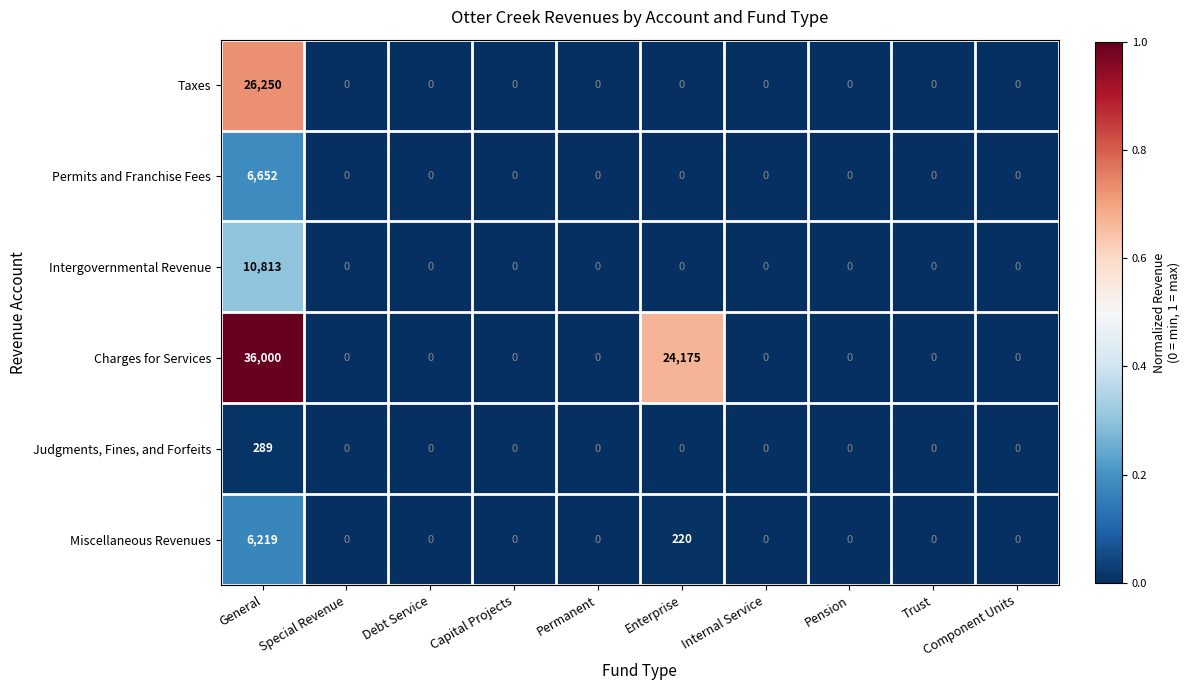

Which series has the largest range (max minus min)?

Charges for Services